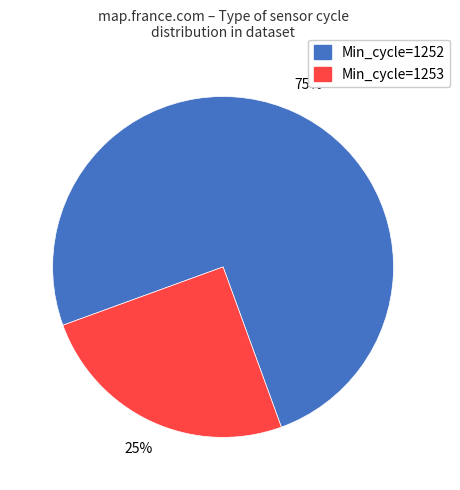

To the nearest percent, what is the difference between the largest and smallest slice percentages?

50%